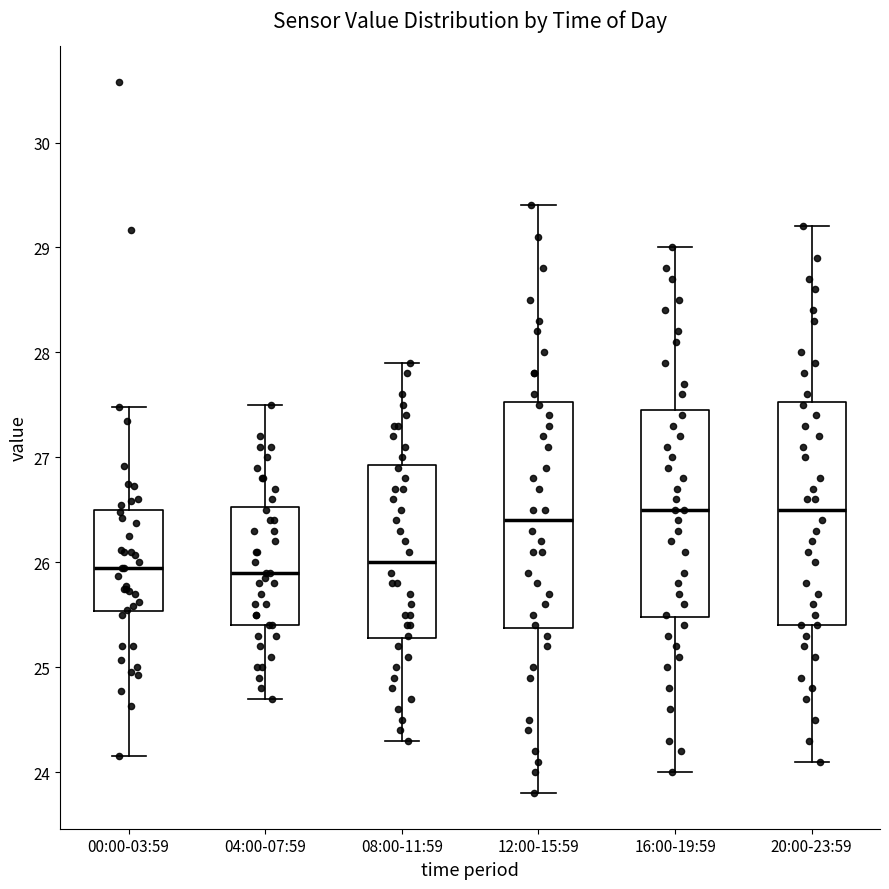

Reading left to right, transcribe this box plot: for each box, give where its median line is, the range the box spans, and where its two whiskers end, as read against the y-axis. The values are not printed on the chart, so give them approximately, as read against the axis.

00:00-03:59: median 26.0, box 25.5 to 26.5, whiskers 24.2 to 27.5
04:00-07:59: median 25.9, box 25.4 to 26.5, whiskers 24.7 to 27.5
08:00-11:59: median 26.0, box 25.3 to 26.9, whiskers 24.3 to 27.9
12:00-15:59: median 26.4, box 25.4 to 27.5, whiskers 23.8 to 29.4
16:00-19:59: median 26.5, box 25.5 to 27.5, whiskers 24.0 to 29.0
20:00-23:59: median 26.5, box 25.4 to 27.5, whiskers 24.1 to 29.2